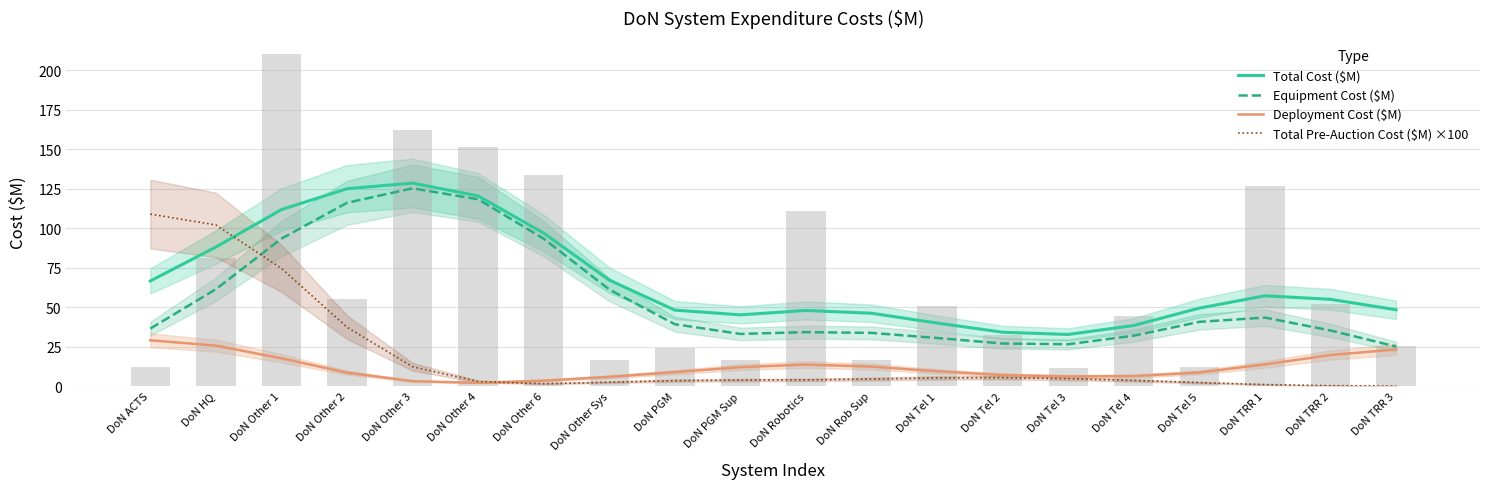

Does the chart contain stacked bars?

No